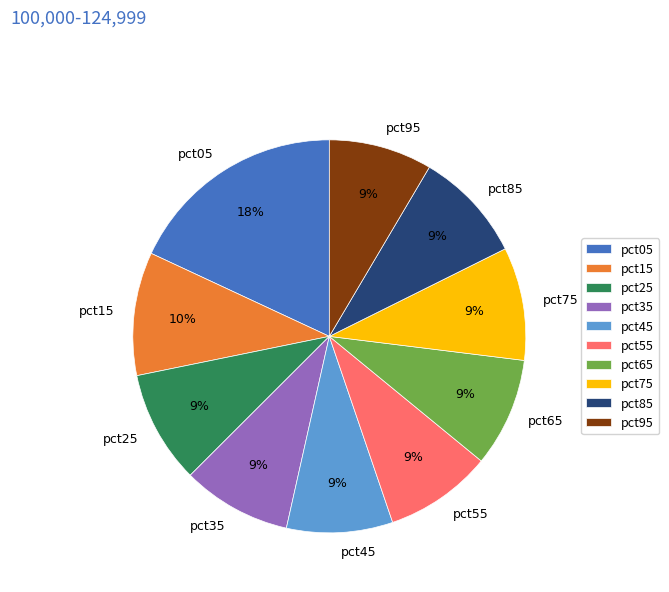

What is the ratio of the value at pct35 to the value at pct75?

1.0